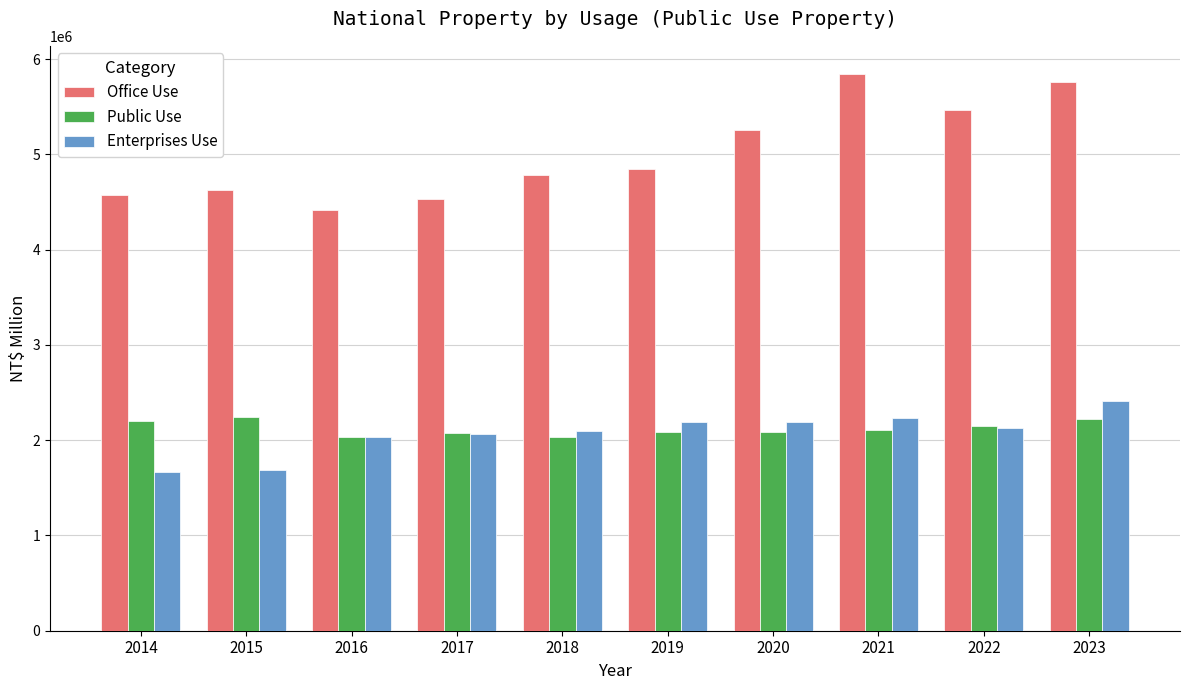

Is the value of Public Use at 2016 greater than the value of Office Use at 2018?

No